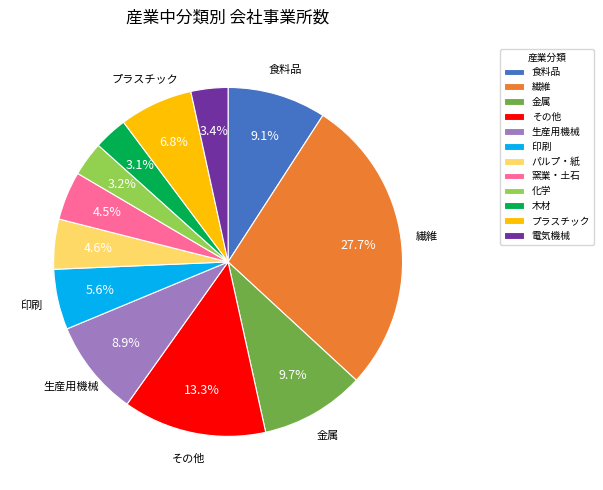

Is パルプ・紙 the majority of the pie?

No